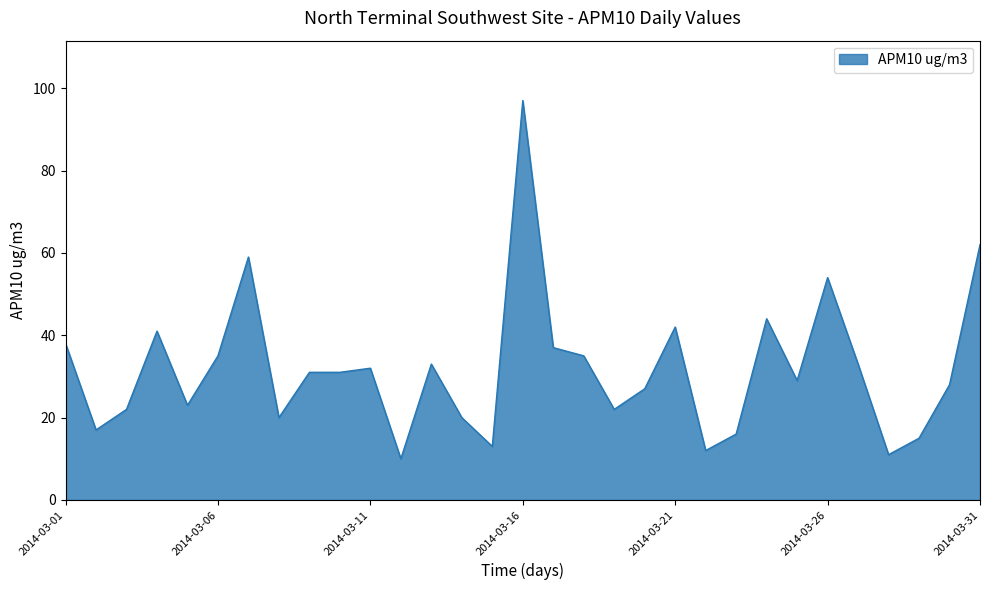

How many lines are shown in the chart?

1